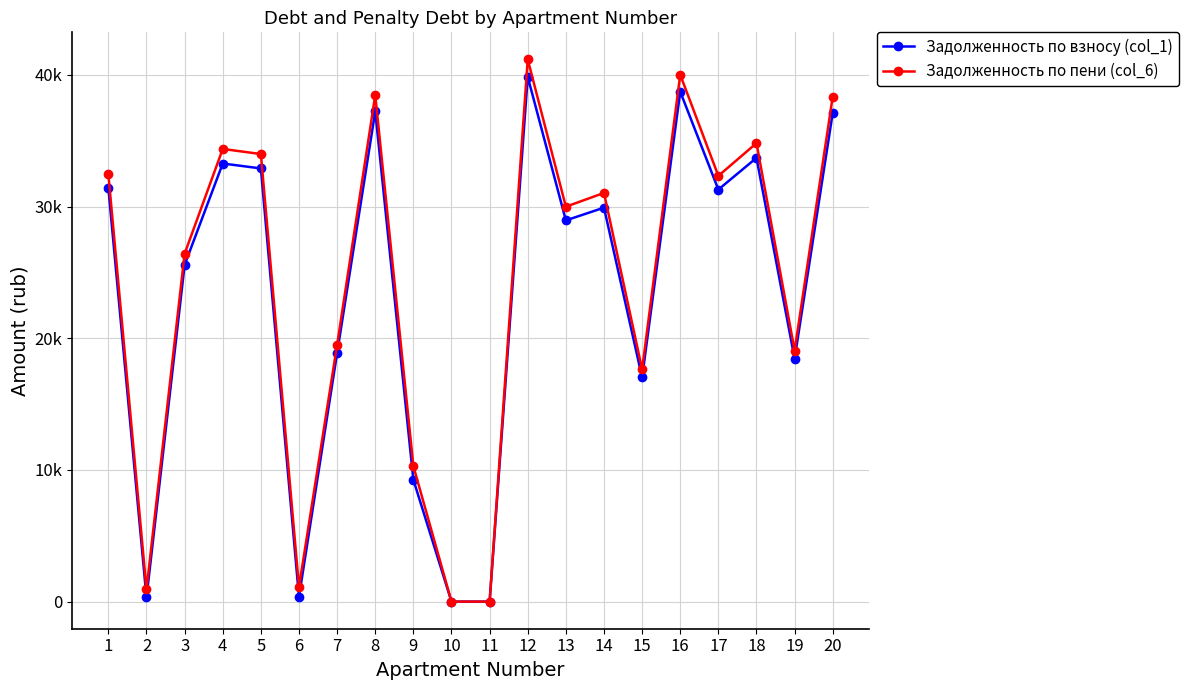

What are all the series names shown in the legend?

Задолженность по взносу (col_1), Задолженность по пени (col_6)